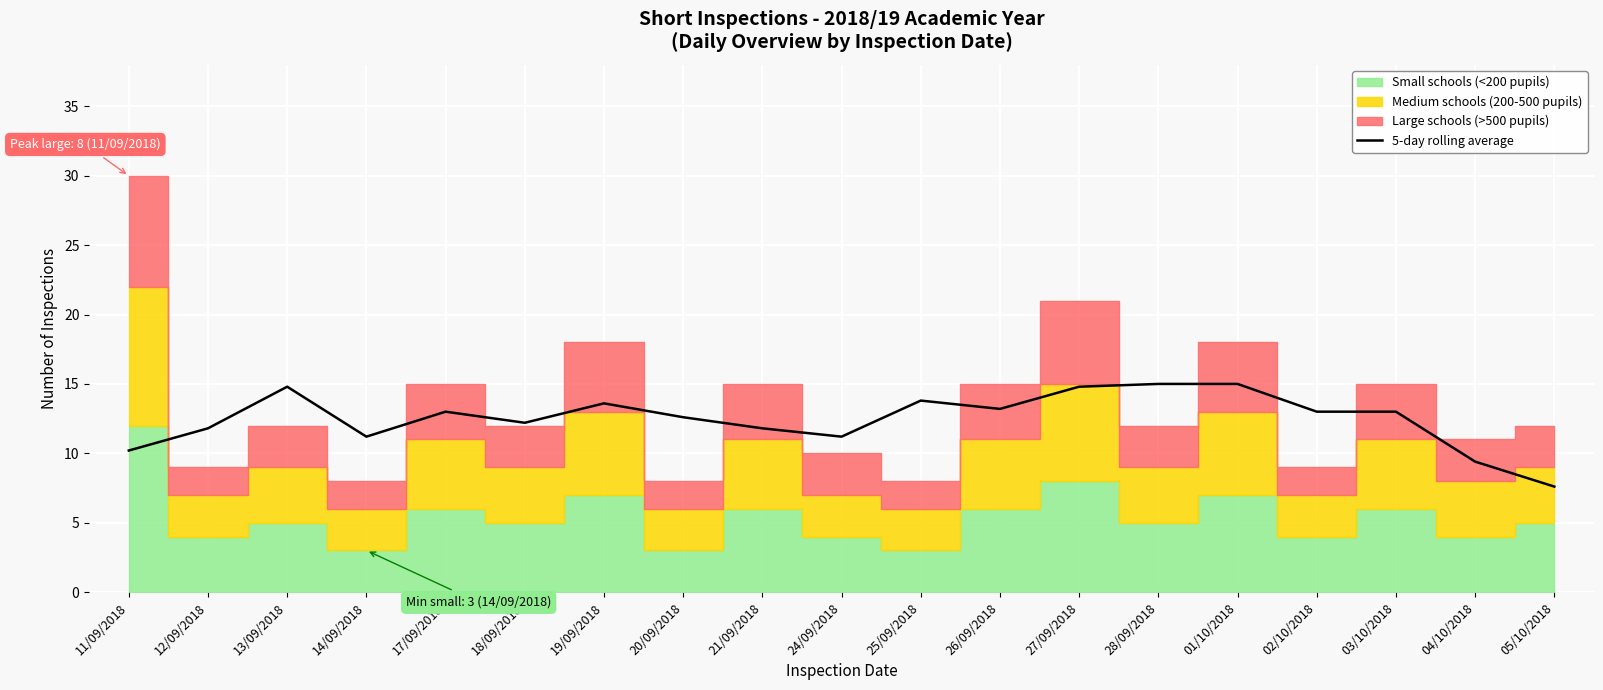

List the labels in order of value, largest first.

28/09/2018, 01/10/2018, 27/09/2018, 13/09/2018, 25/09/2018, 19/09/2018, 26/09/2018, 03/10/2018, 17/09/2018, 02/10/2018, 20/09/2018, 18/09/2018, 12/09/2018, 21/09/2018, 14/09/2018, 24/09/2018, 11/09/2018, 04/10/2018, 05/10/2018